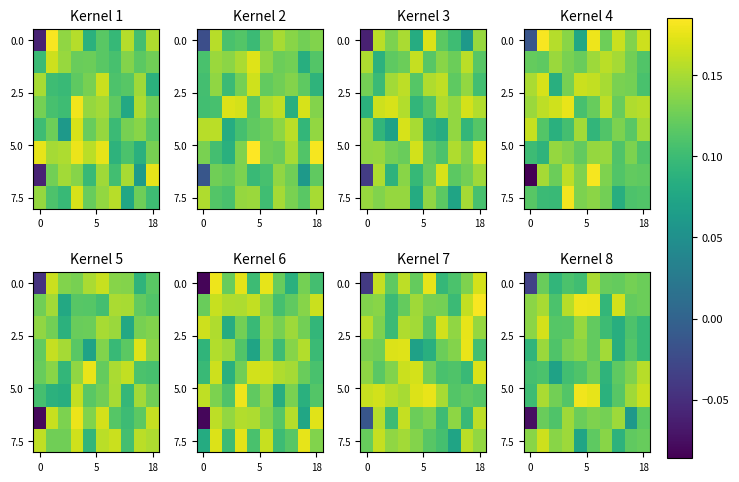

Between 4 and 0, which is larger?

4